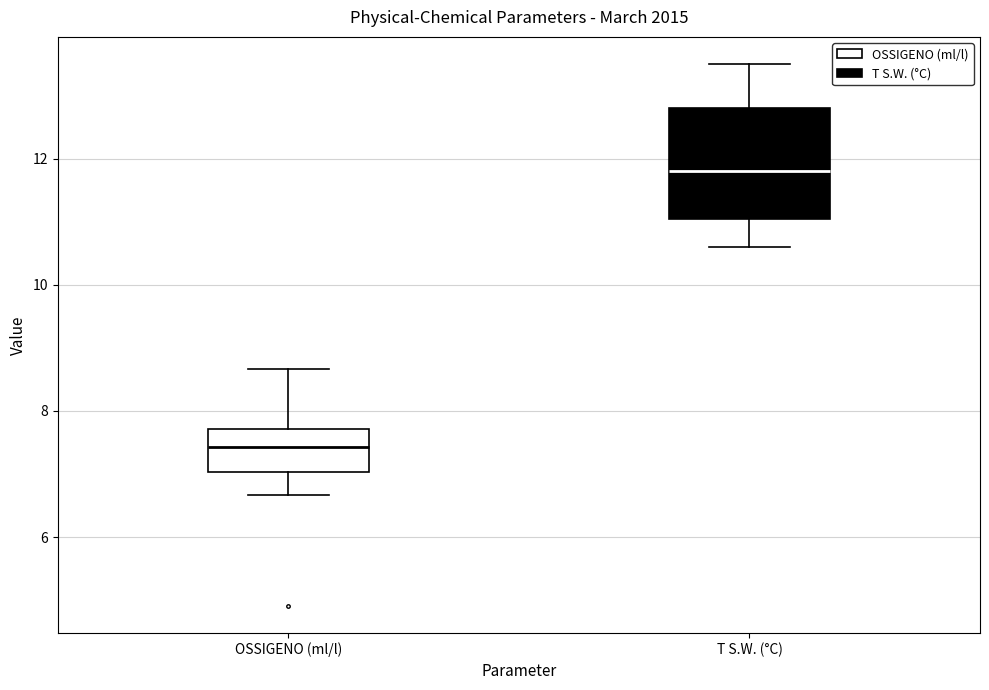

Which box's median line is the lowest?

OSSIGENO (ml/l)